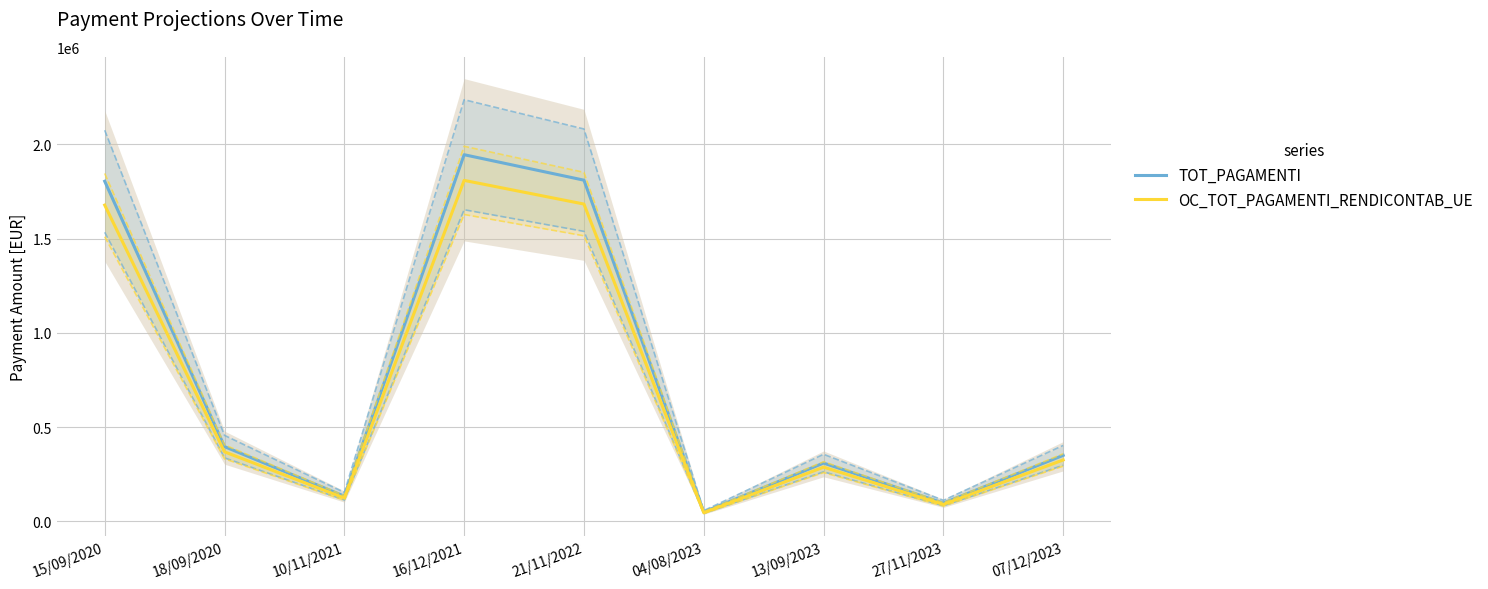

What position from the left is 13/09/2023?

7